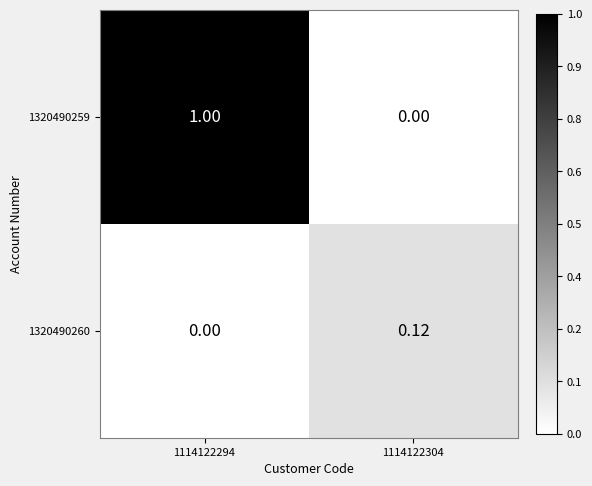

How many values in the 1320490259 series are below 1?

1